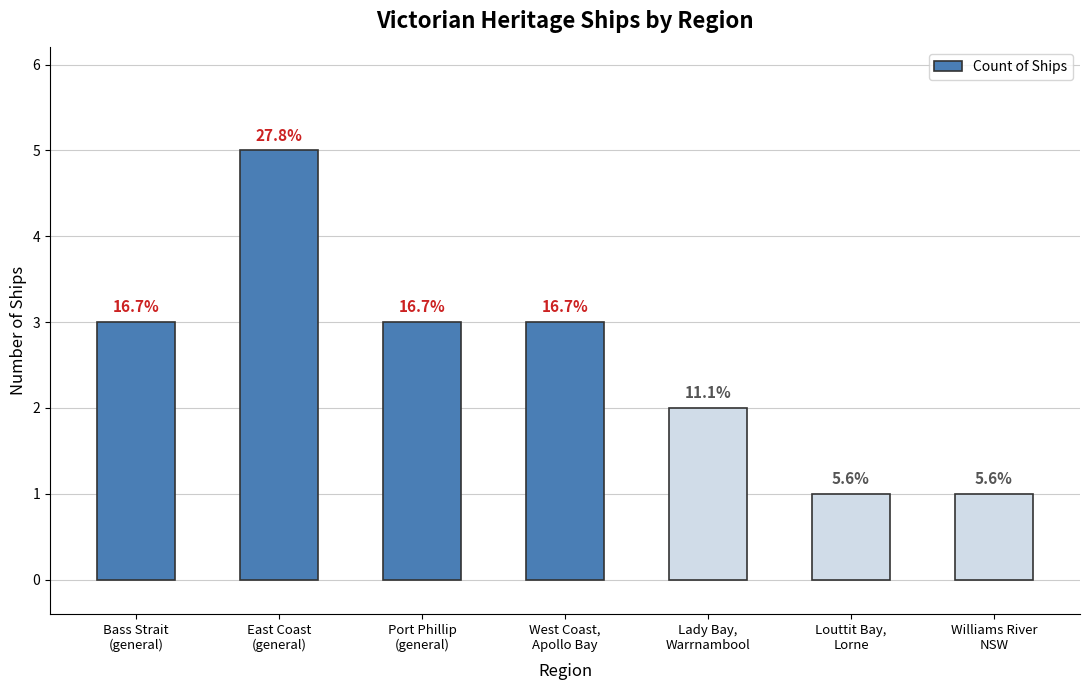

Approximately how many times larger is the value at West Coast,
Apollo Bay compared to Bass Strait
(general)?

1.0